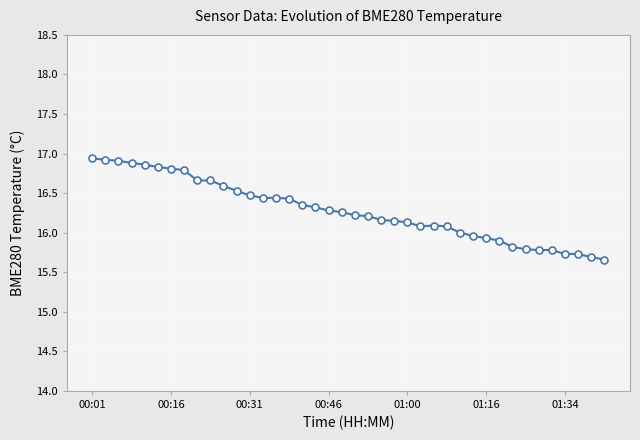

What is the average value?

16.3